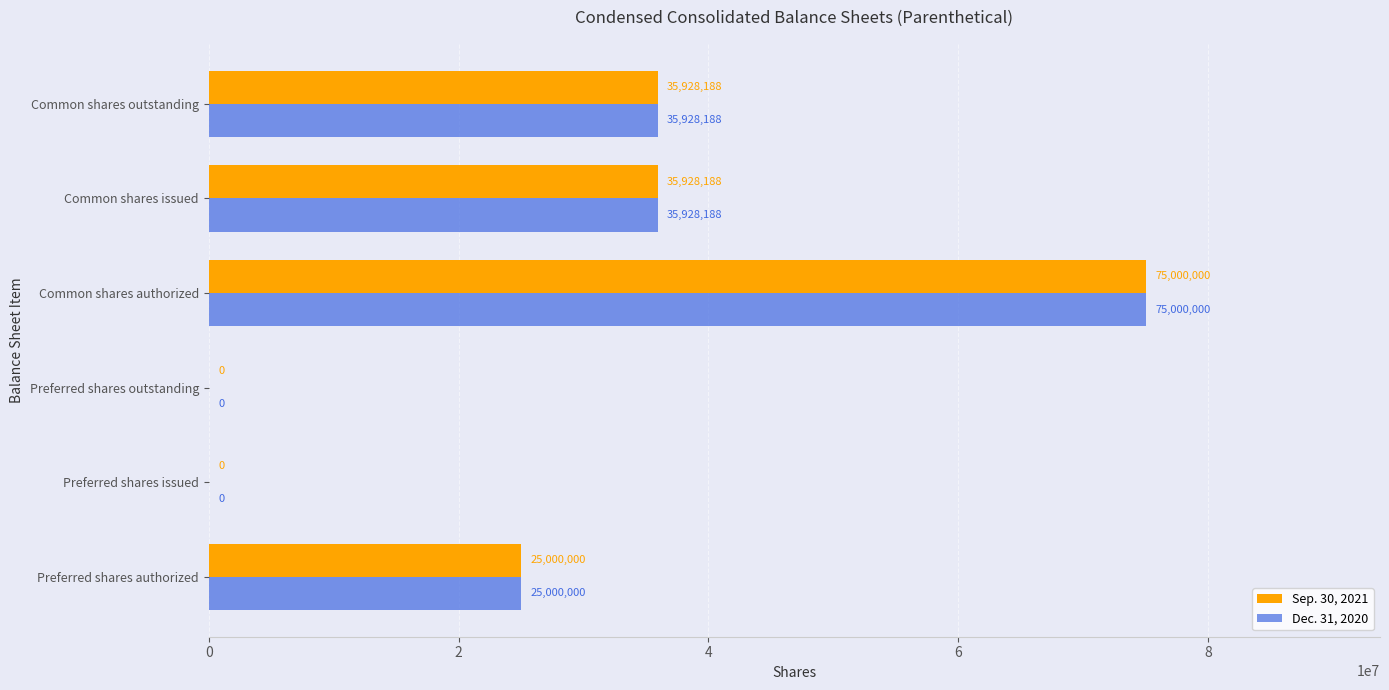

How many values in Dec. 31, 2020 are above zero?

4